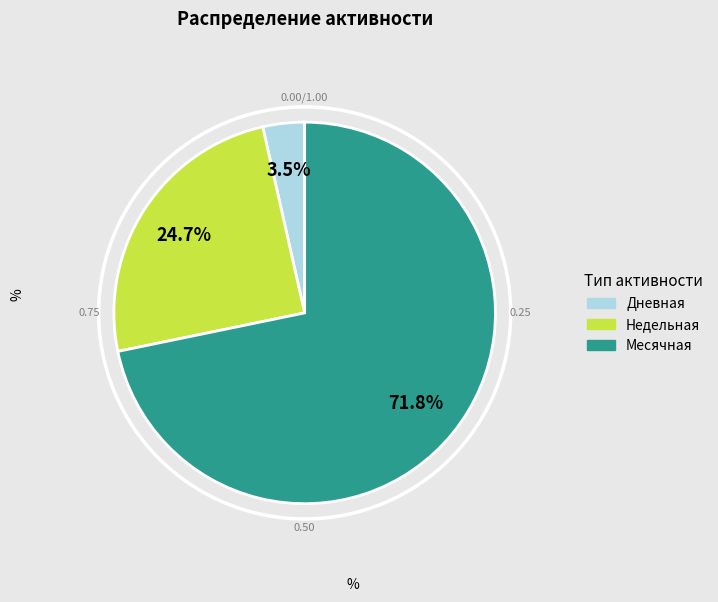

Rank the categories by value from lowest to highest.

Дневная, Недельная, Месячная